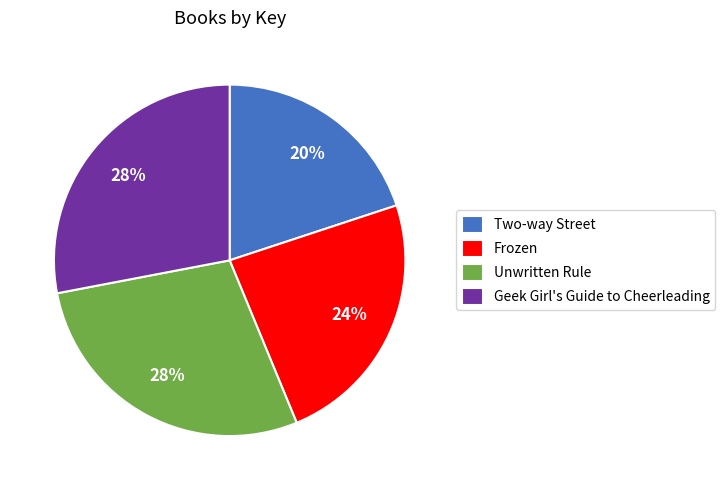

Do Unwritten Rule and Frozen together represent more than half of the pie?

Yes